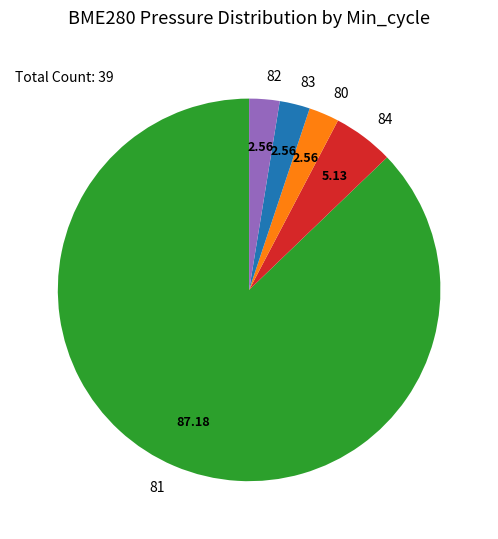

Combined, do 83 and 84 account for over 50%?

No